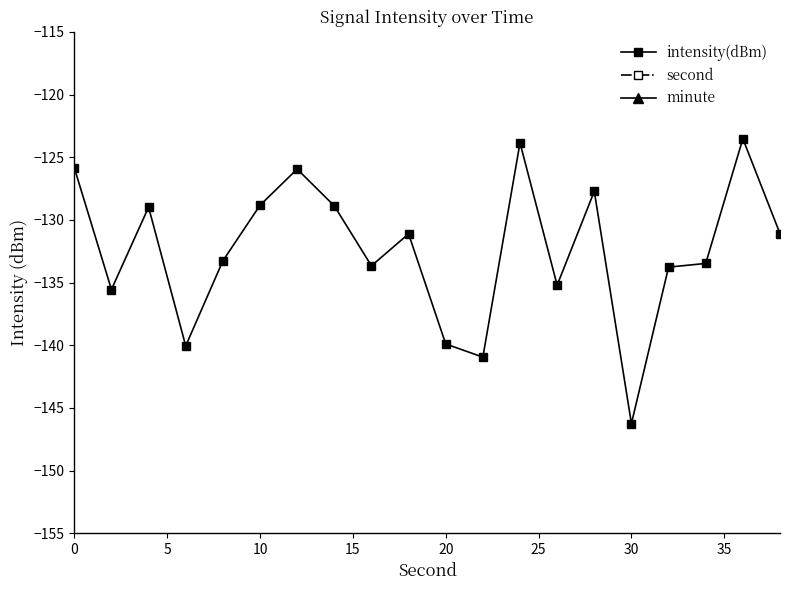

In intensity(dBm), how many points are lower than both neighbors (excluding endpoints)?

6